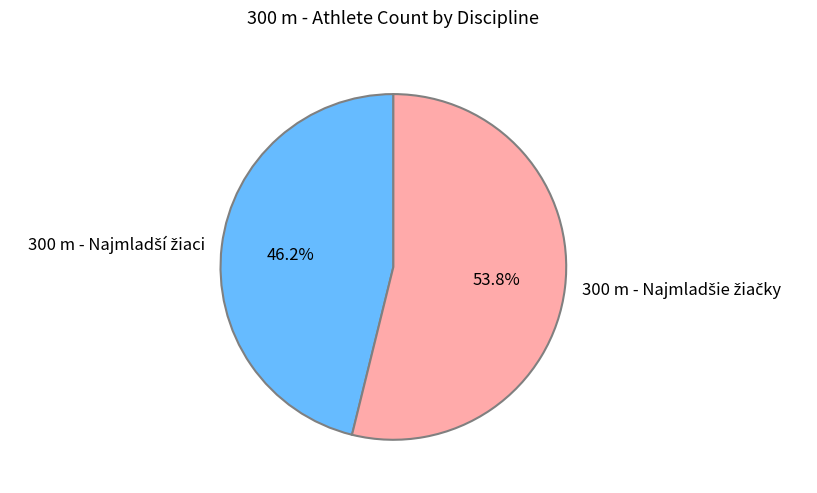

Does any single category account for the majority?

Yes